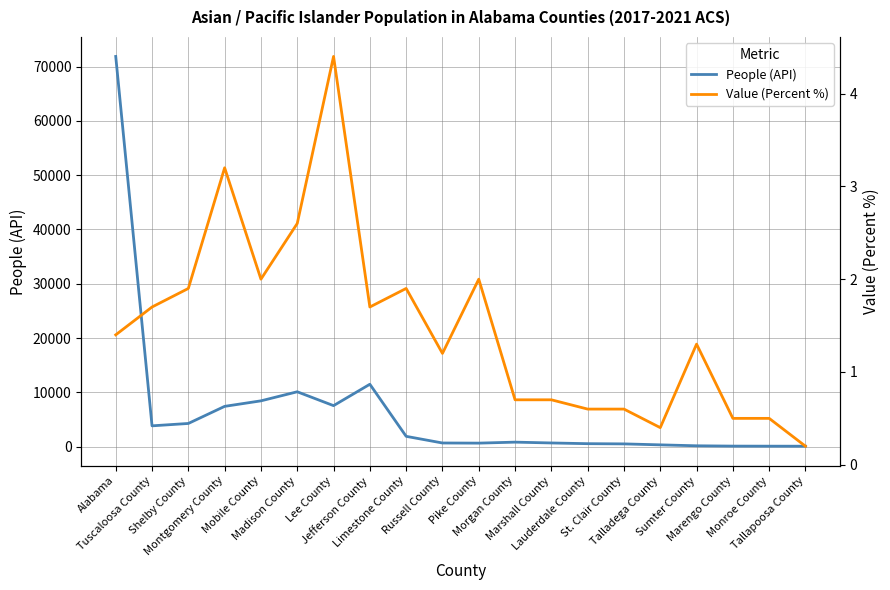

What is the spread (max minus min) of values at Tallapoosa County?

84.8